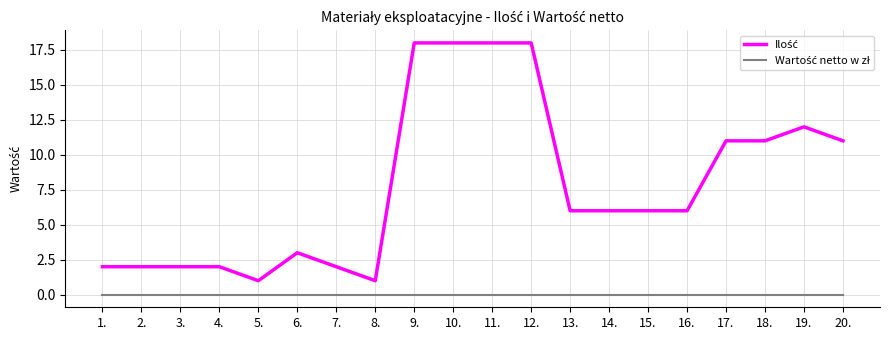

What is the difference between the highest and lowest values at 14.?

6